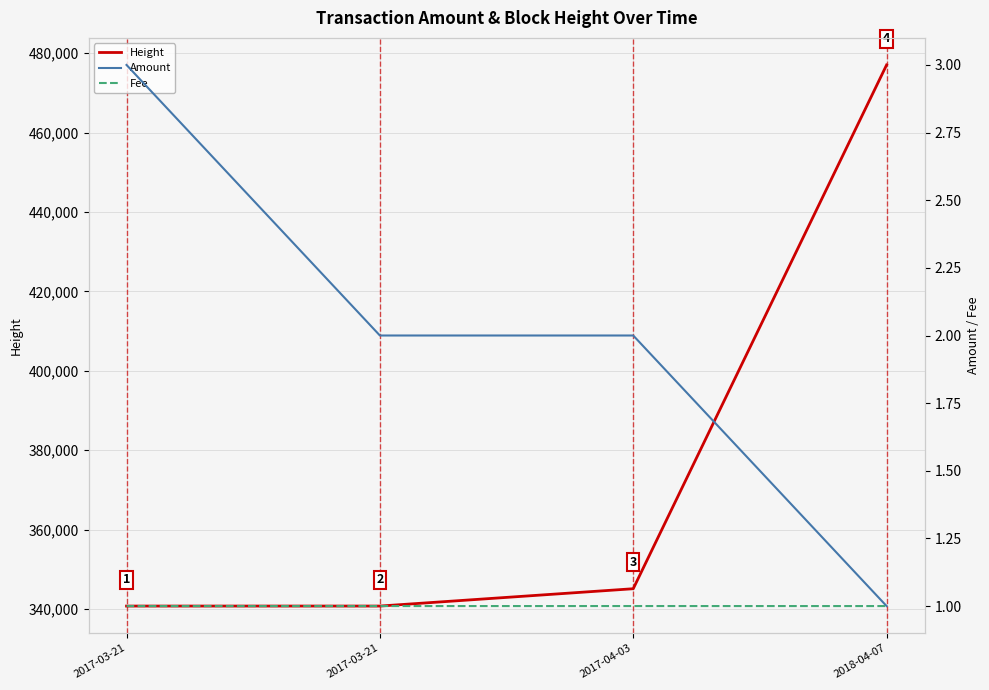

How many series are shown in this chart?

3